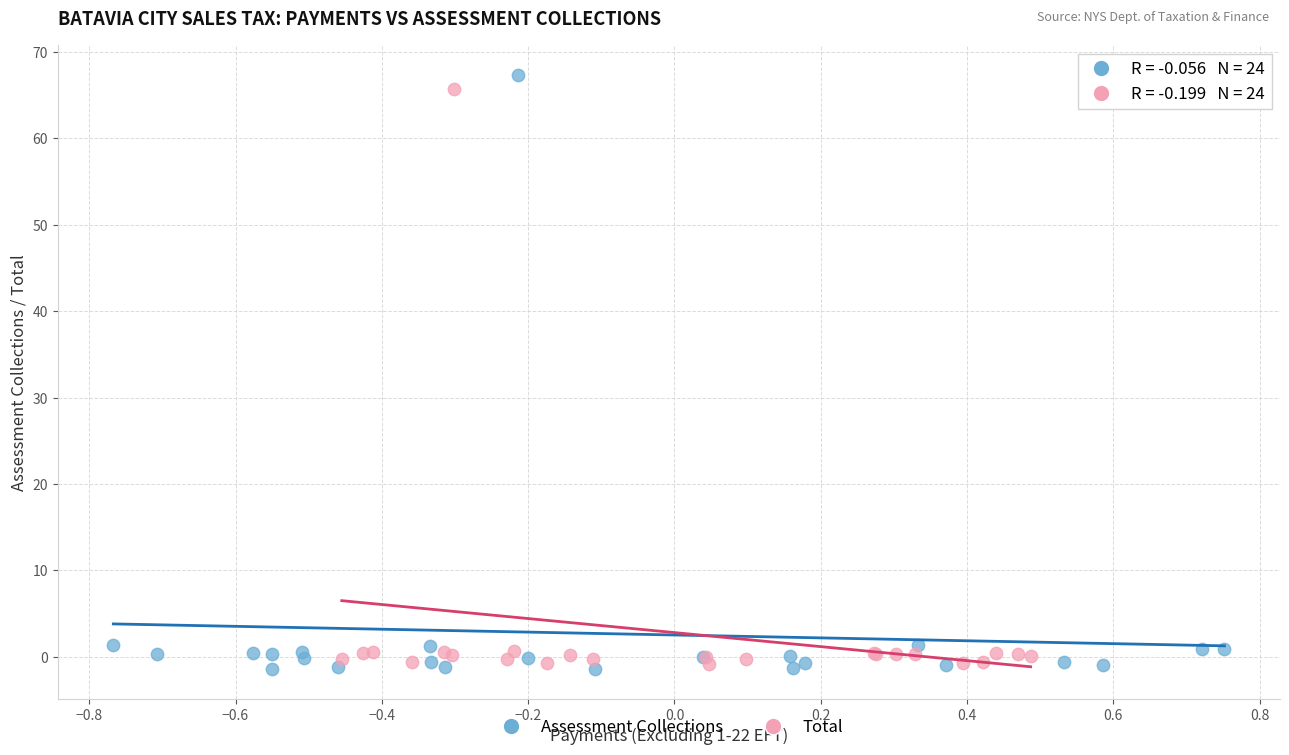

Which series reaches the minimum Y coordinate?

Assessment Collections